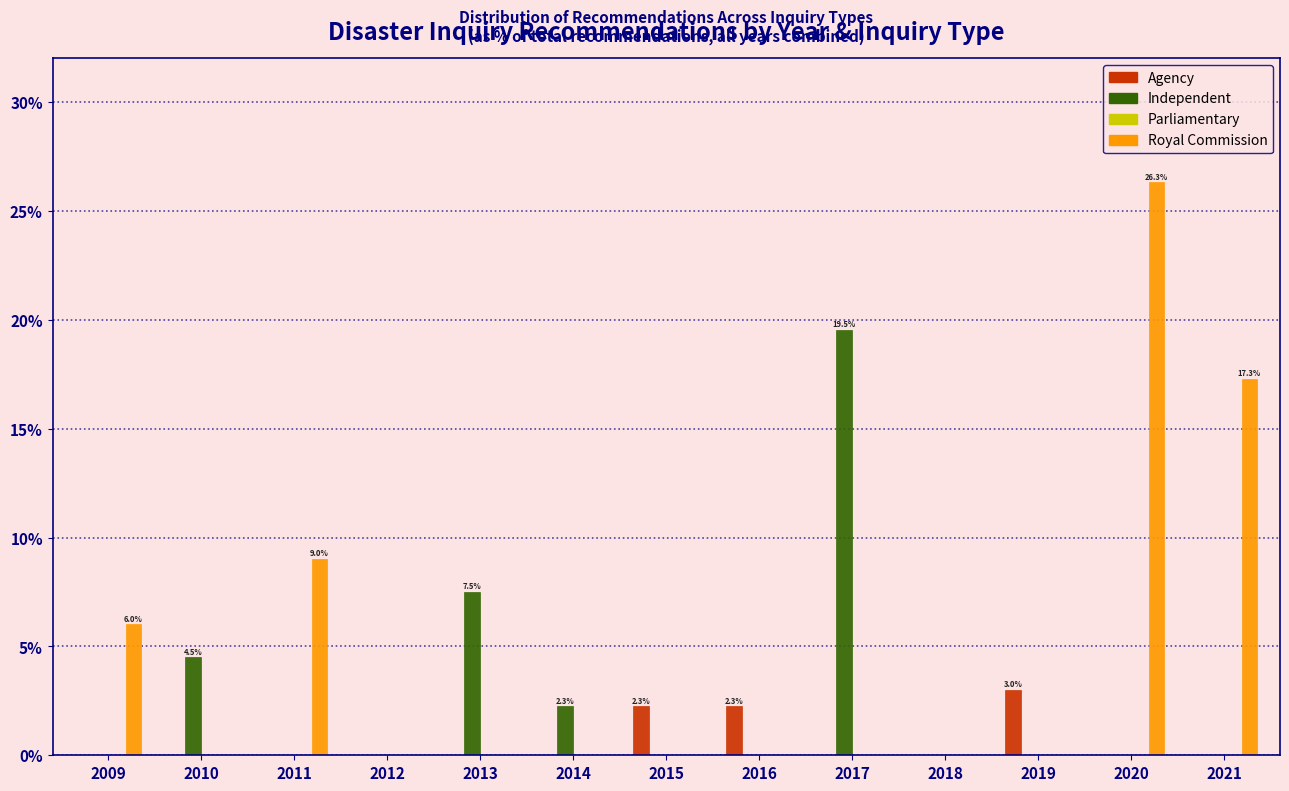

What is the sum of the Royal Commission values at 2013 and 2009?

6.0